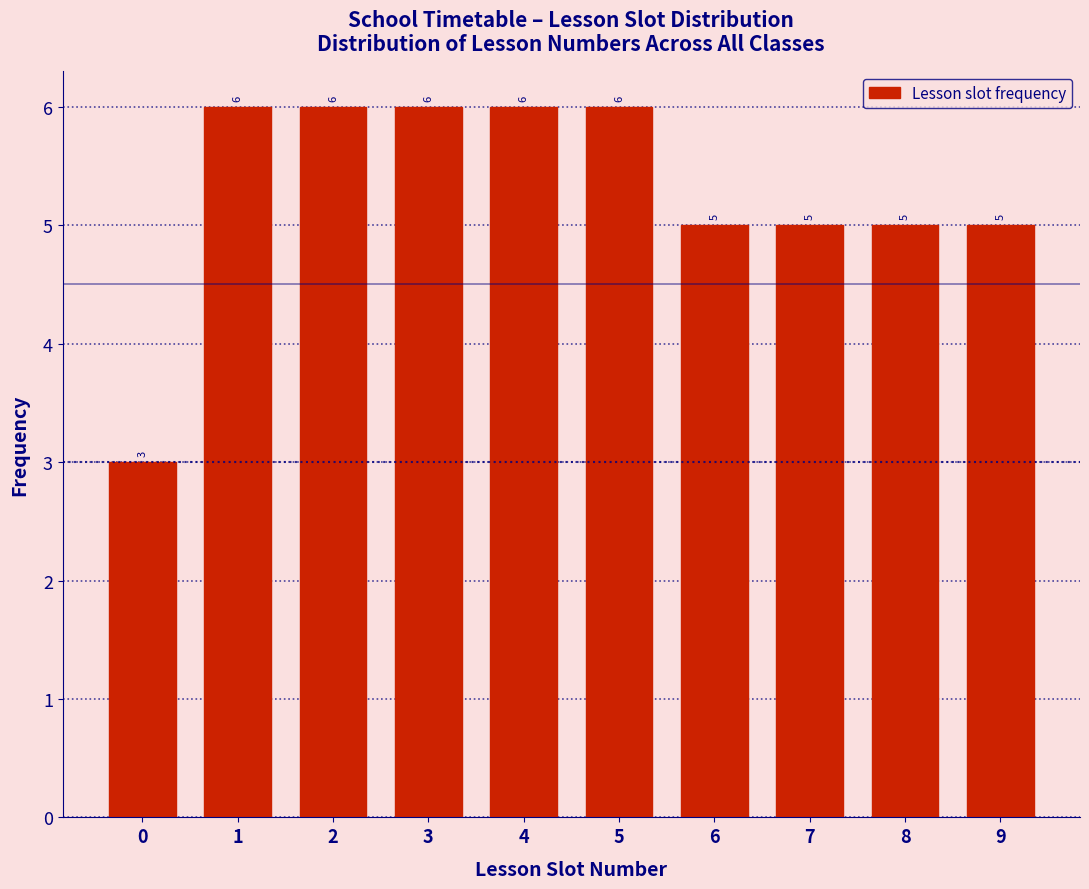

Reading left to right, what are all the values shown in this chart?

0=3	1=6	2=6	3=6	4=6	5=6	6=5	7=5	8=5	9=5